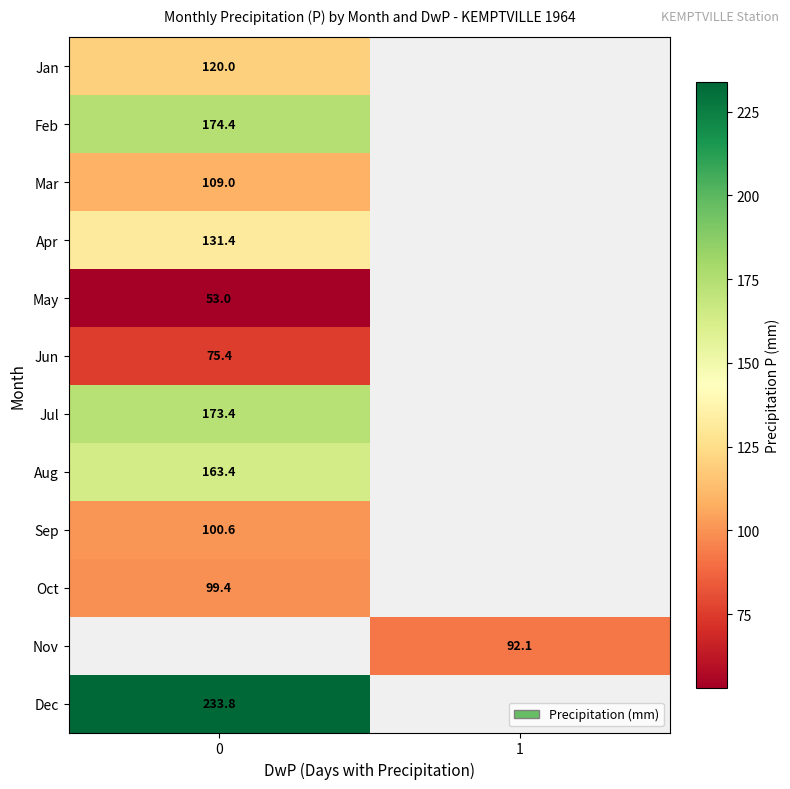

True or false: row_1 has a value of 174.4 at 0.

True